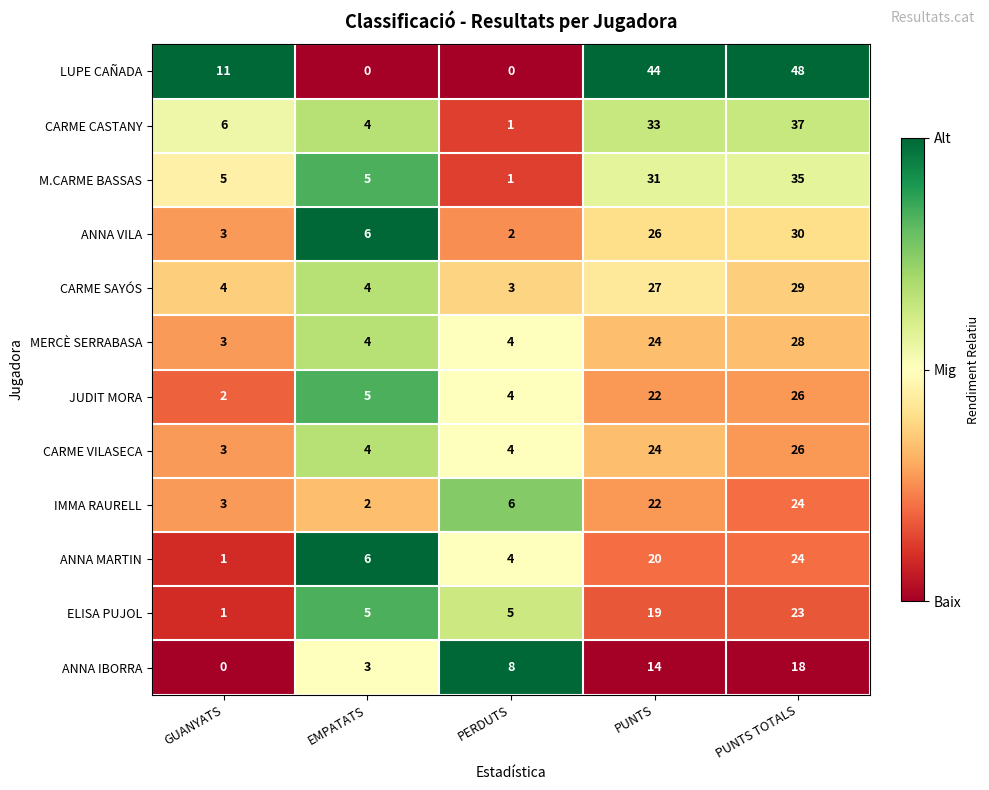

Read the ELISA PUJOL value at PUNTS TOTALS, to the nearest 5.

25